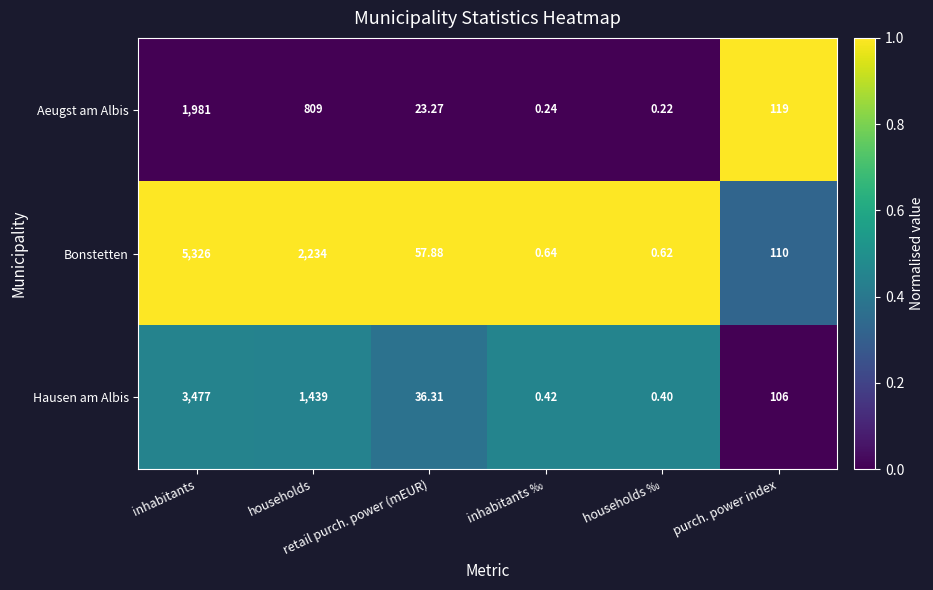

Rank the series by their average value, from highest to lowest.

Bonstetten, Hausen am Albis, Aeugst am Albis